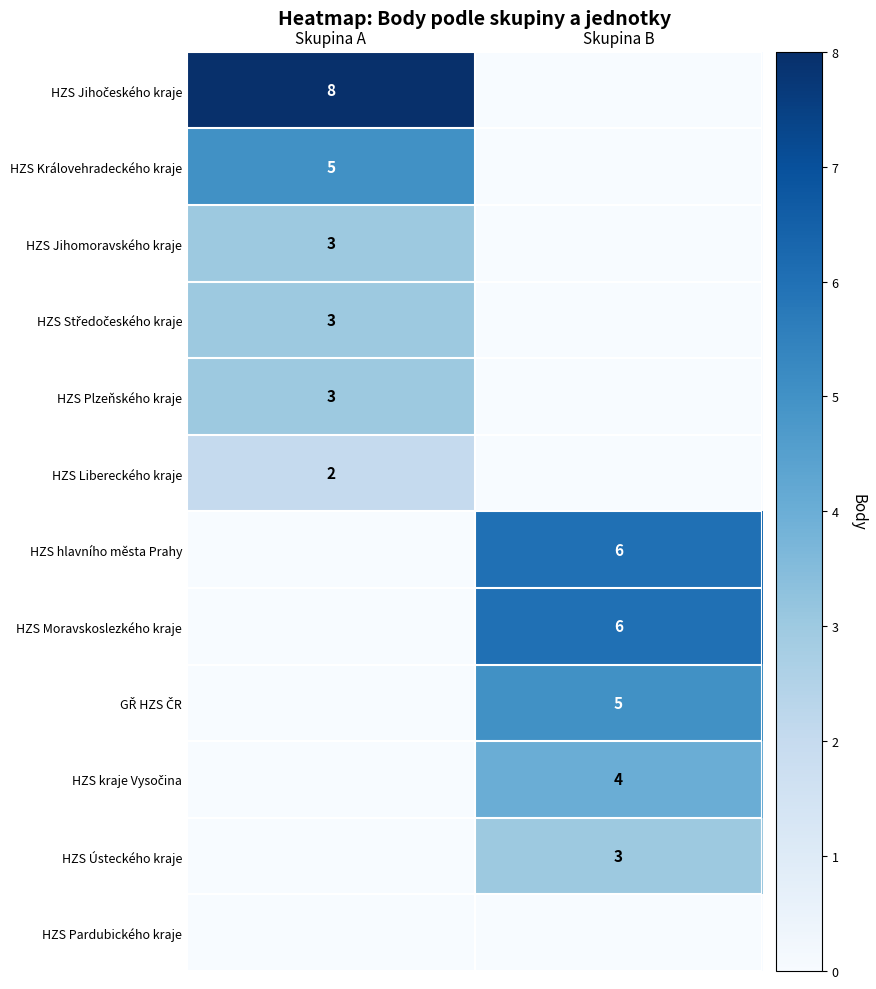

The HZS Plzeňského kraje series shows 3 at Skupina A. True or false?

True